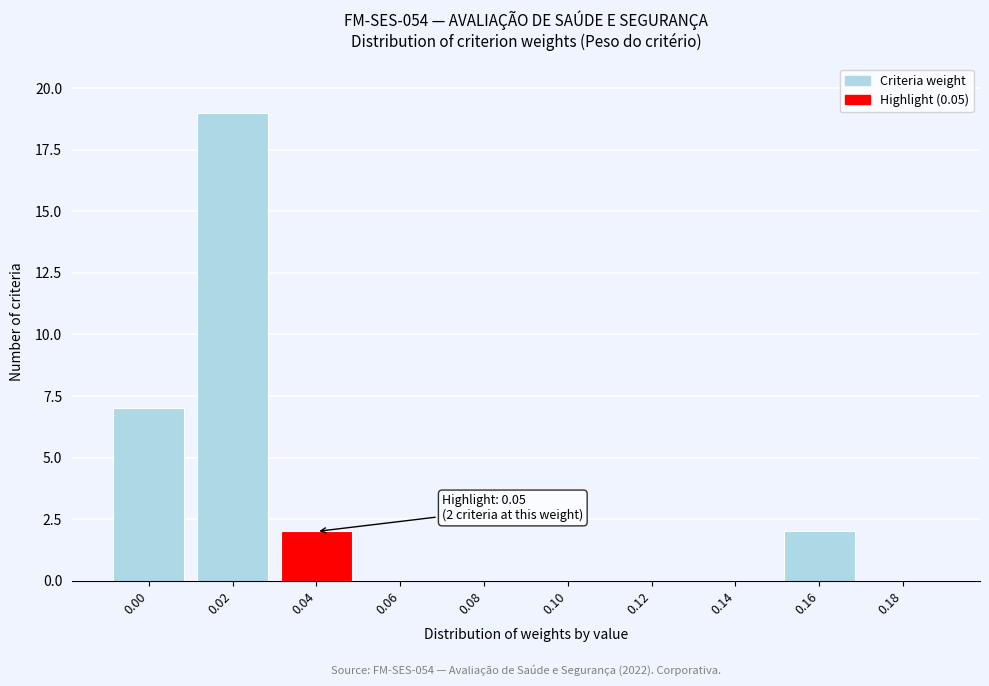

Reading left to right, what are all the values shown in this chart?

0.00=7	0.02=19	0.04=2	0.06=0	0.08=0	0.10=0	0.12=0	0.14=0	0.16=2	0.18=0